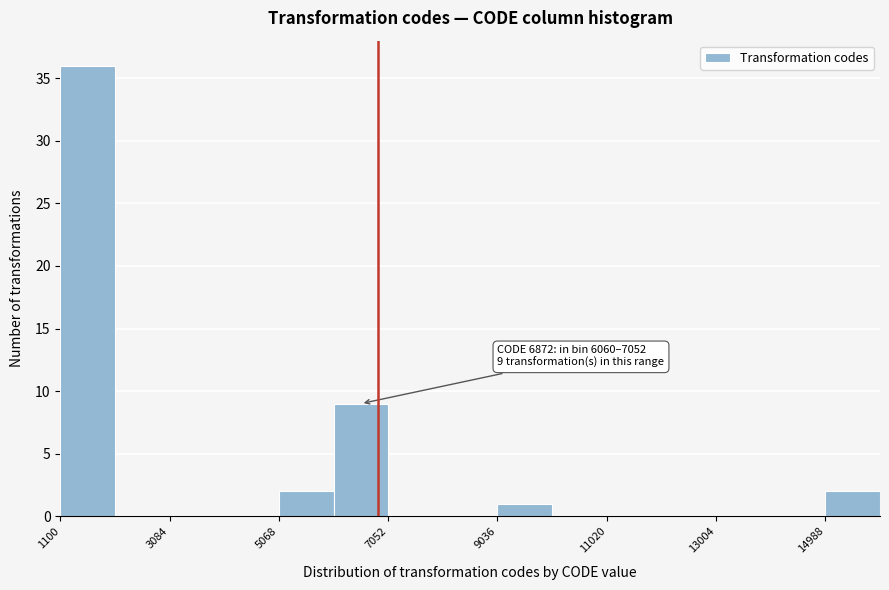

Which range on the x-axis has the tallest bar?

1200 to 2000